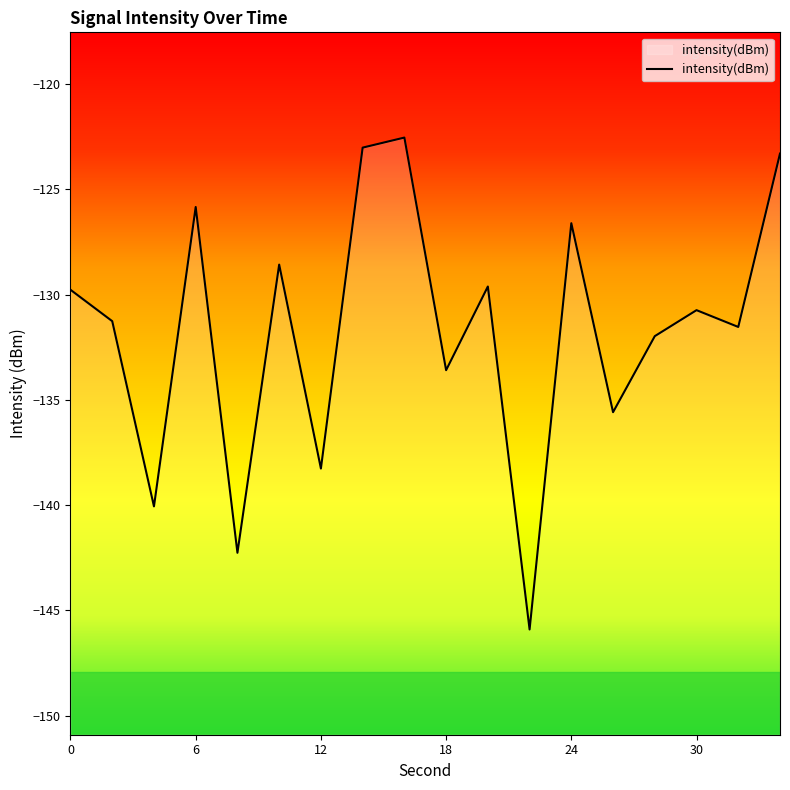

What is the difference between the maximum and minimum values?

23.4